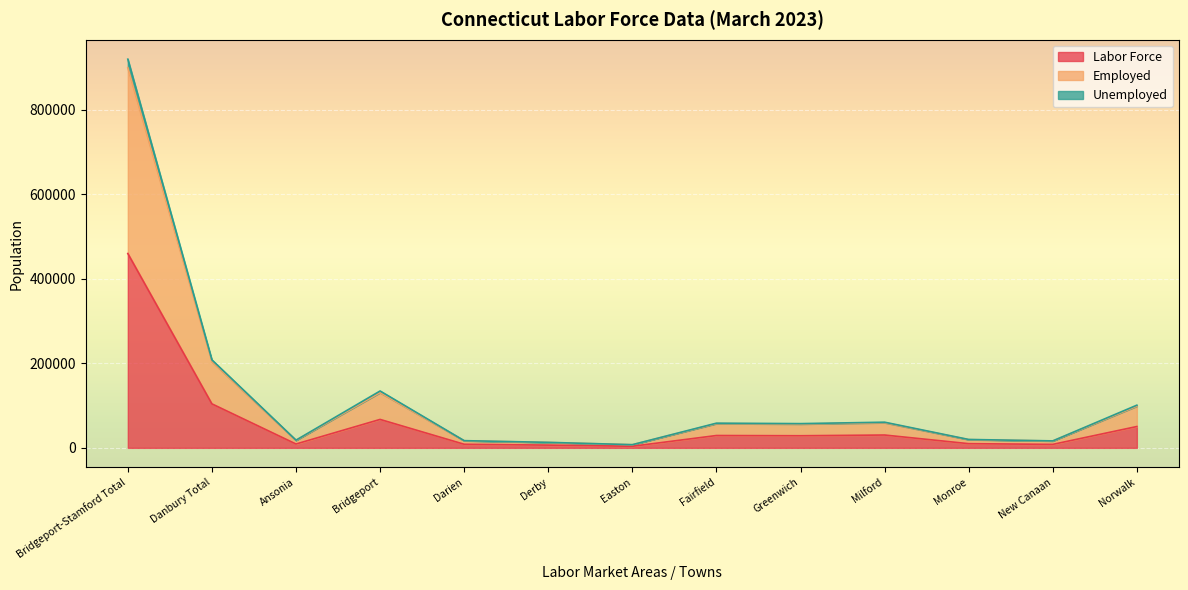

At which label does Labor Force reach its peak?

Bridgeport-Stamford Total